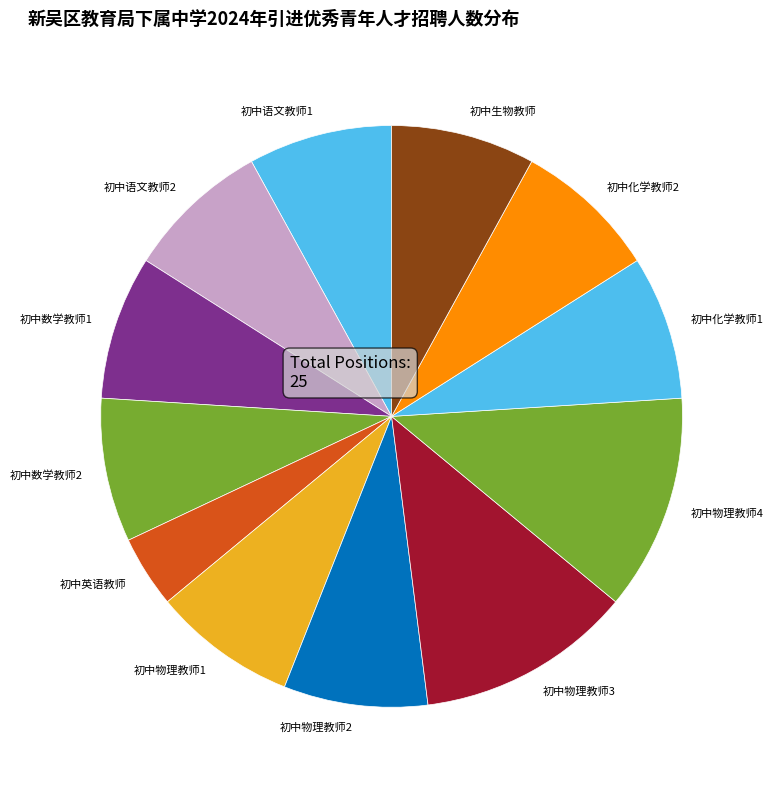

Is there any slice that represents more than half of the pie?

No